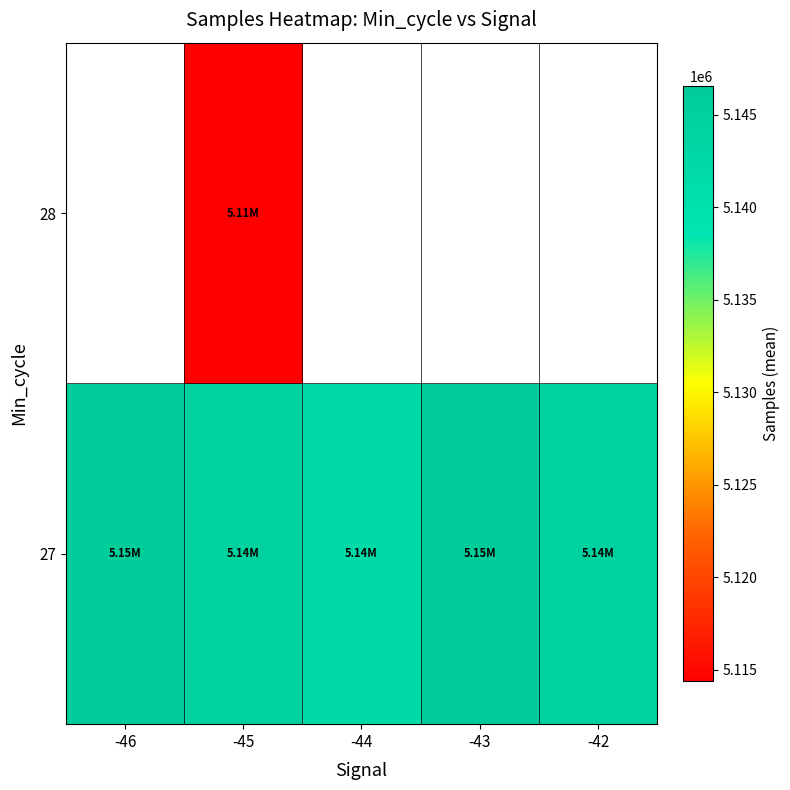

How many series are shown in this chart?

2